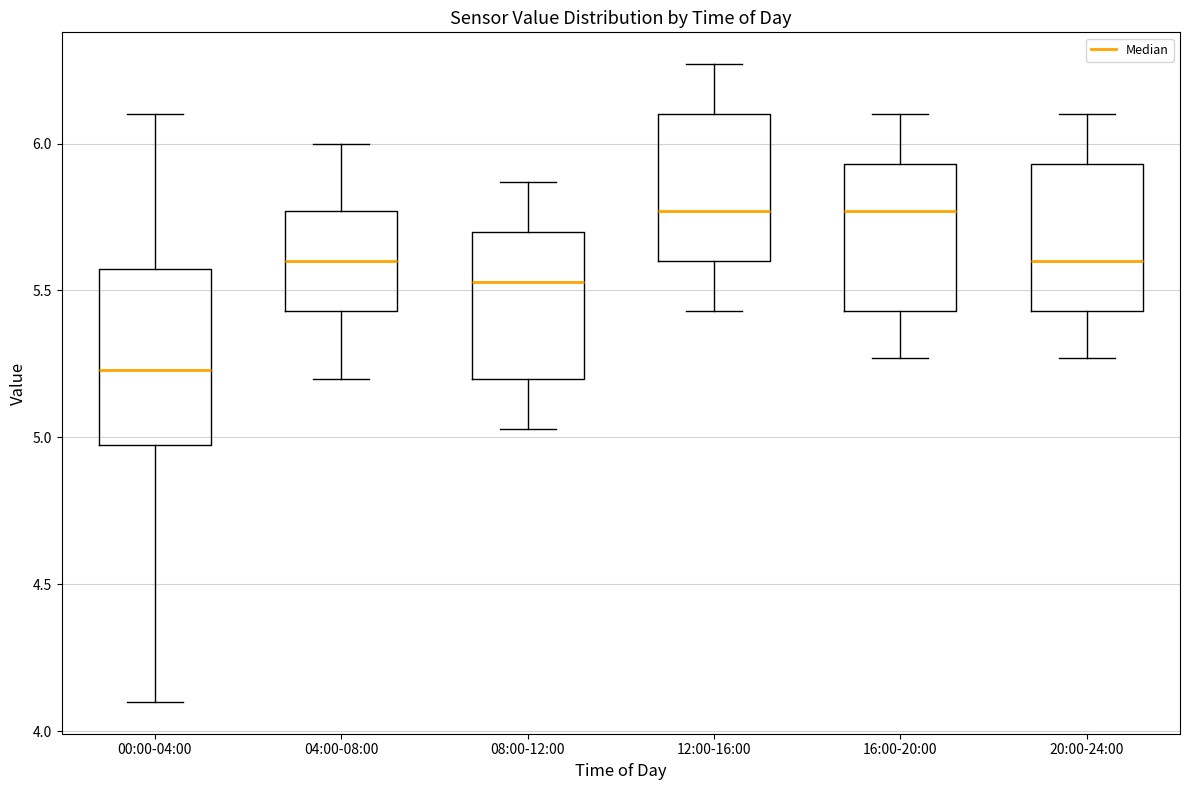

Reading left to right, read every box against the y-axis: the position of its median line, the range the box covers, and the ends of its whiskers. The values are not printed on the chart, so give them approximately, as read against the axis.

00:00-04:00: median 5.25, box 5.00 to 5.55, whiskers 4.10 to 6.10
04:00-08:00: median 5.60, box 5.45 to 5.75, whiskers 5.20 to 6.00
08:00-12:00: median 5.55, box 5.20 to 5.70, whiskers 5.05 to 5.85
12:00-16:00: median 5.75, box 5.60 to 6.10, whiskers 5.45 to 6.25
16:00-20:00: median 5.75, box 5.45 to 5.95, whiskers 5.25 to 6.10
20:00-24:00: median 5.60, box 5.45 to 5.95, whiskers 5.25 to 6.10